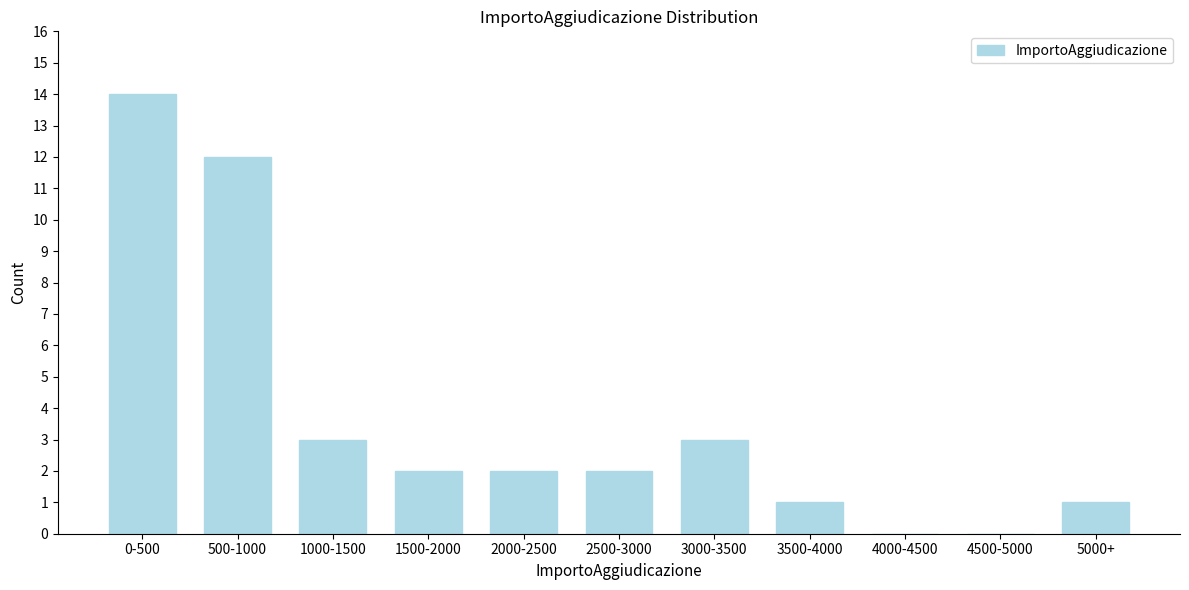

What is the change in value from 2500-3000 to 3000-3500?

+1